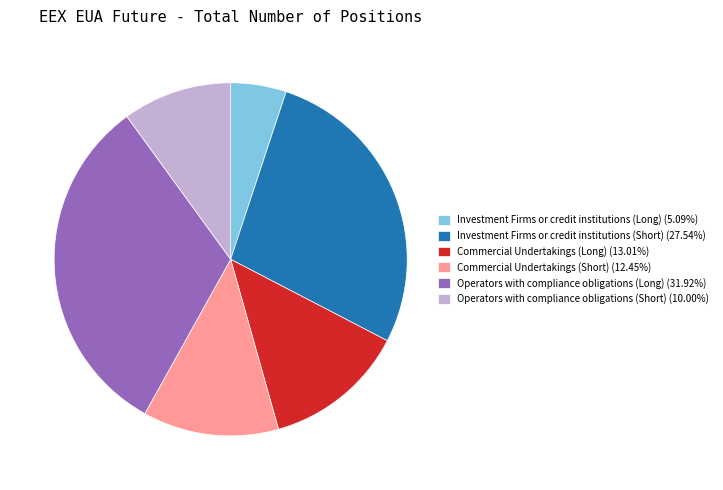

Combined, do Commercial Undertakings (Long) (13.01%) and Operators with compliance obligations (Long) (31.92%) account for over 50%?

No